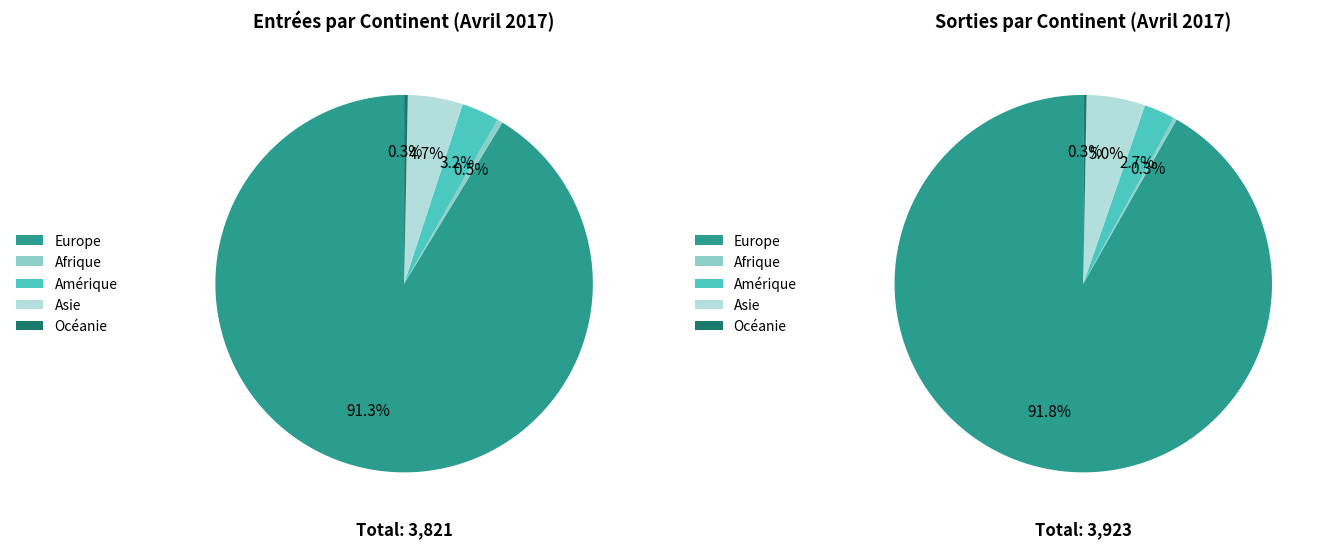

To the nearest percent, what is the difference between the largest and smallest slice percentages?

91%